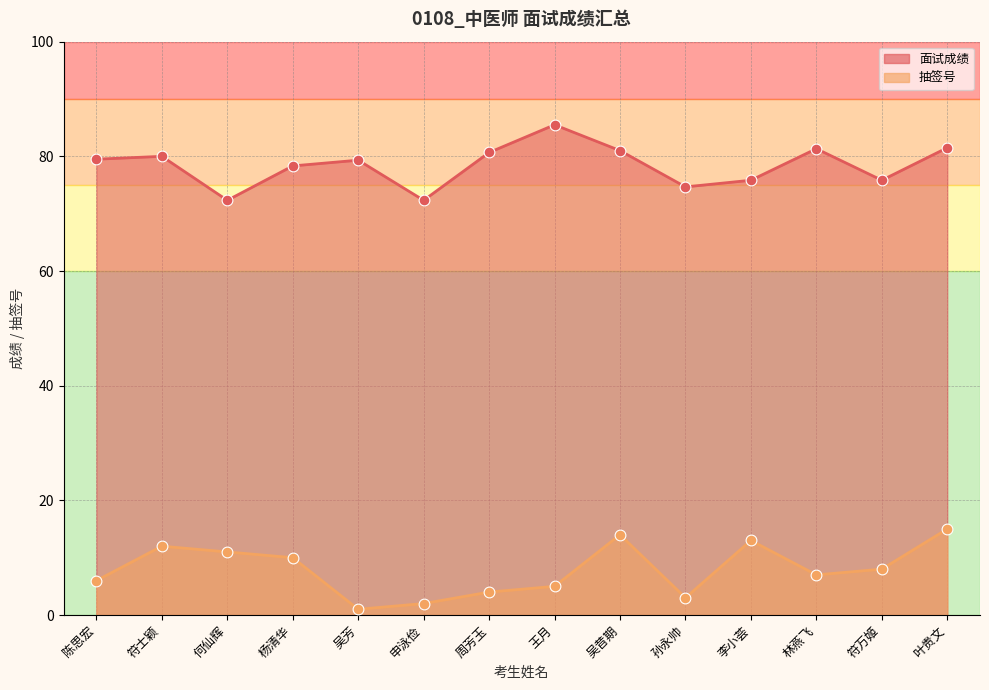

Which series has the widest spread of Y values?

抽签号